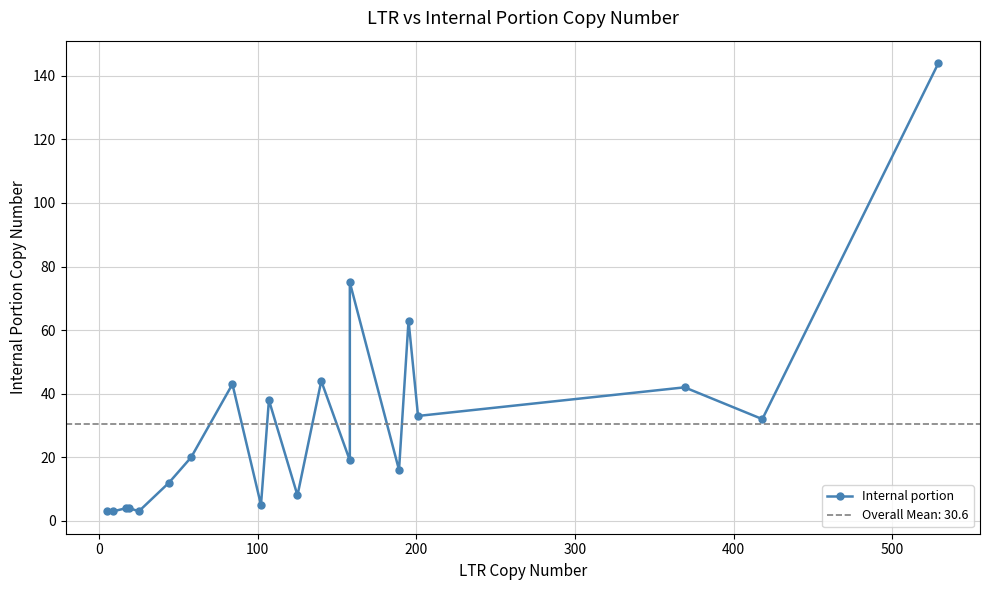

What is the smallest value displayed?

3